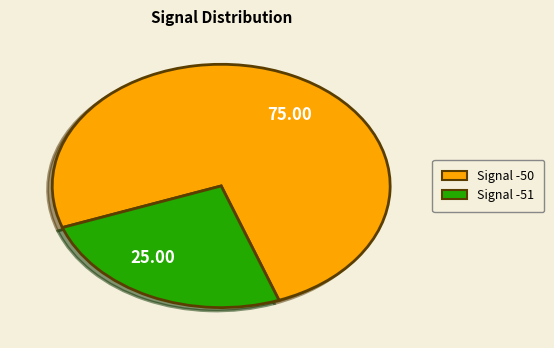

Is there any slice that represents more than half of the pie?

Yes